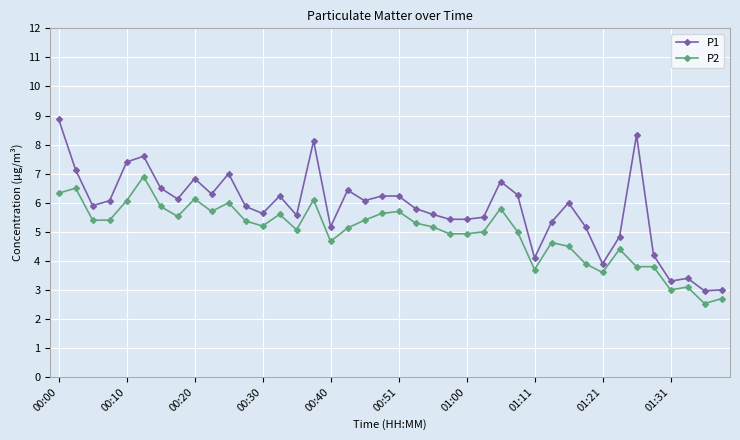

What is the value of the P2 point at the 33rd from the left?

3.6